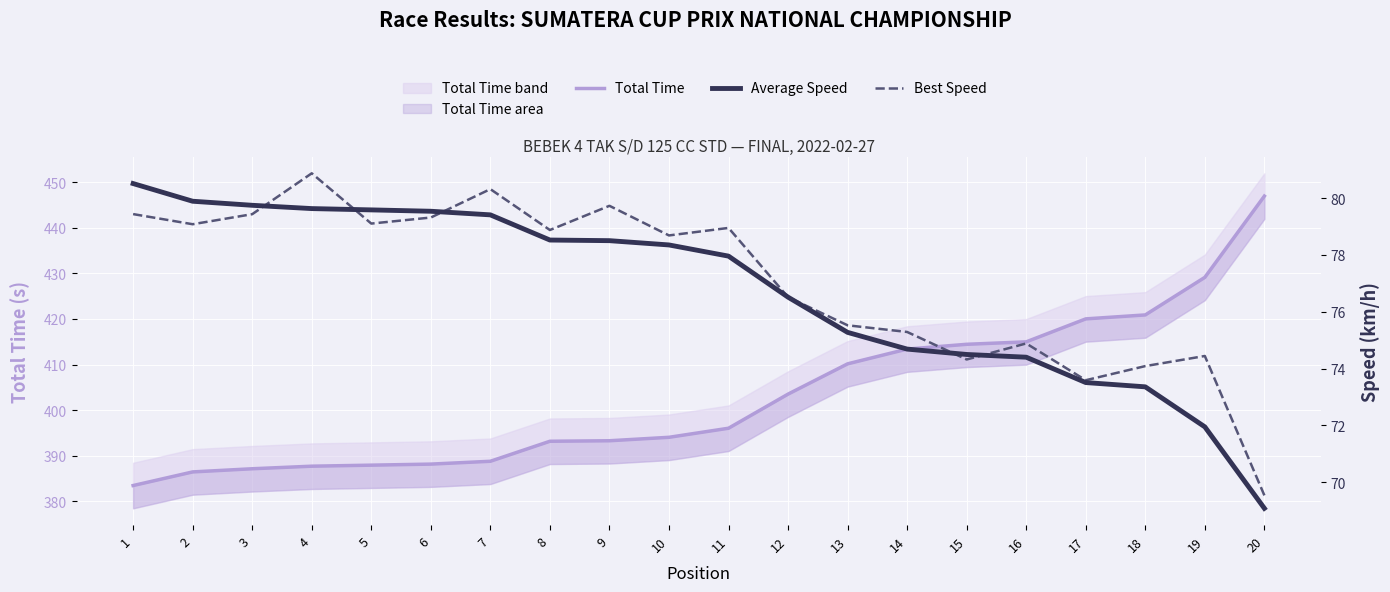

True or false: Best Speed and Average Speed intersect in this chart.

True